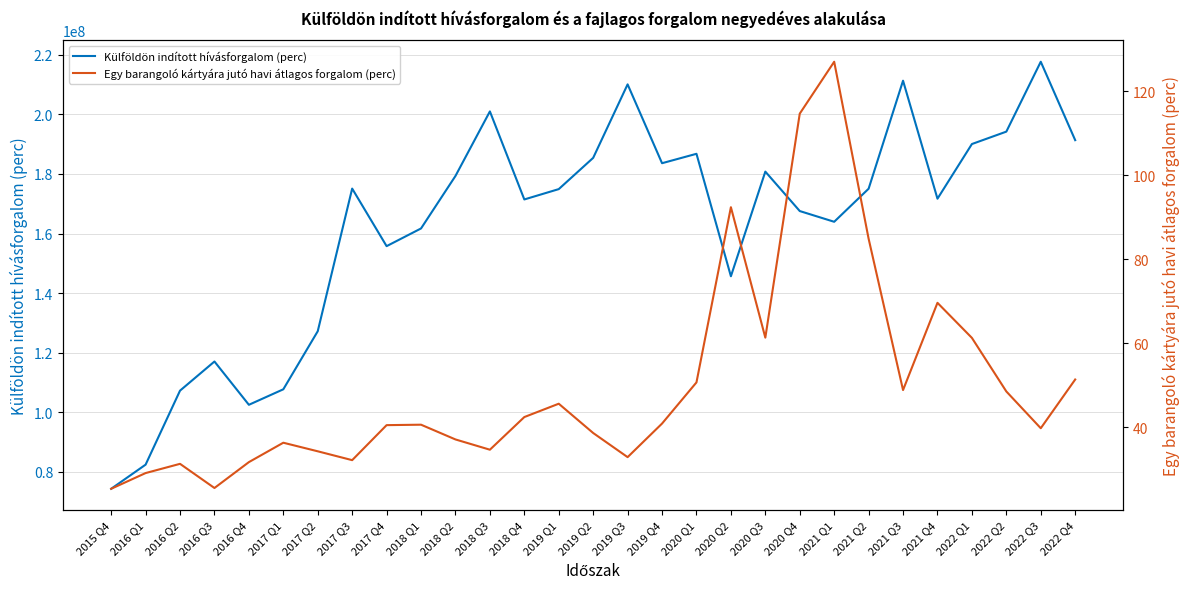

True or false: Egy barangoló kártyára jutó havi átlagos forgalom (perc) and Külföldön indított hívásforgalom (perc) intersect in this chart.

False